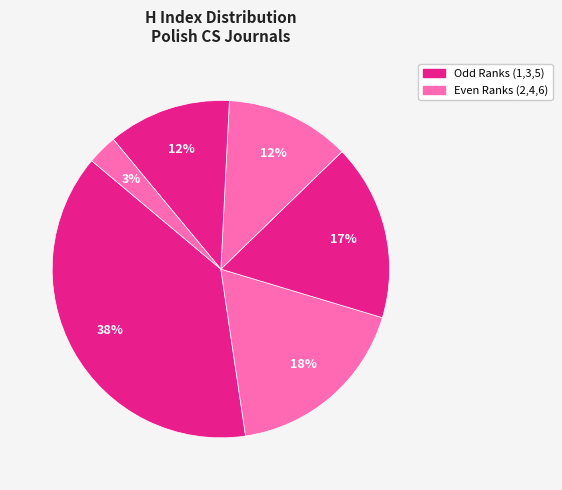

Does any single category account for the majority?

No